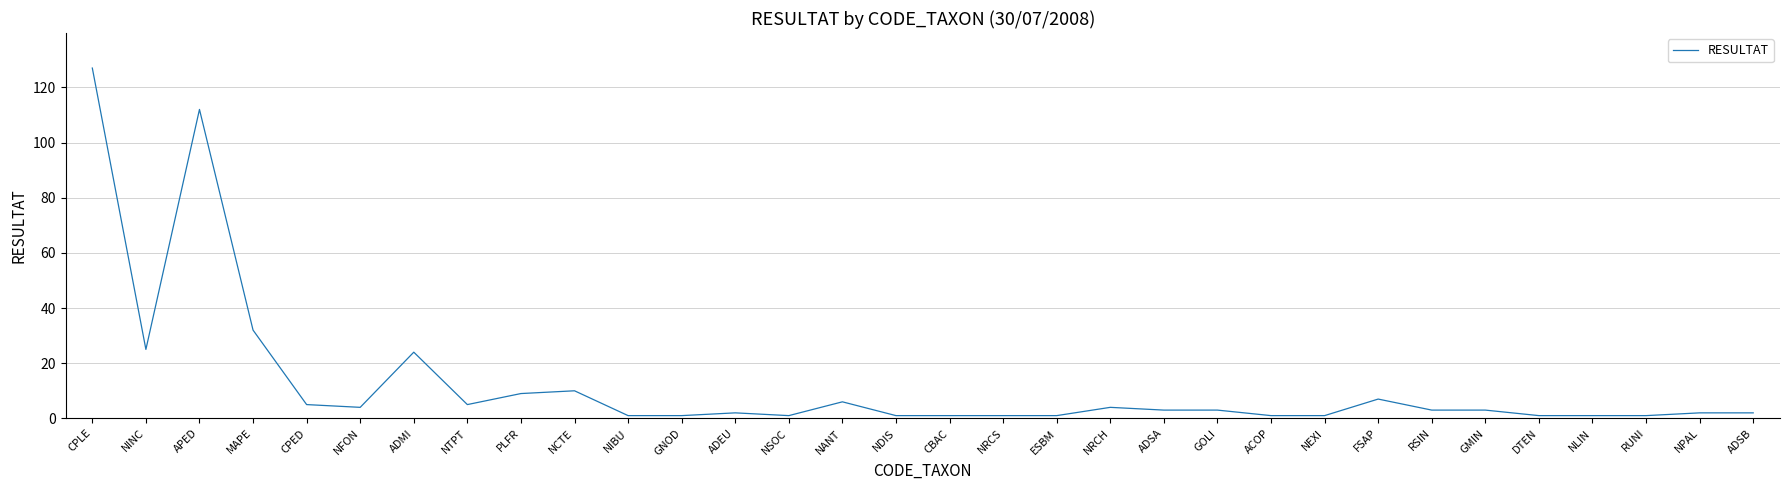

What is the maximum value shown in the chart?

127